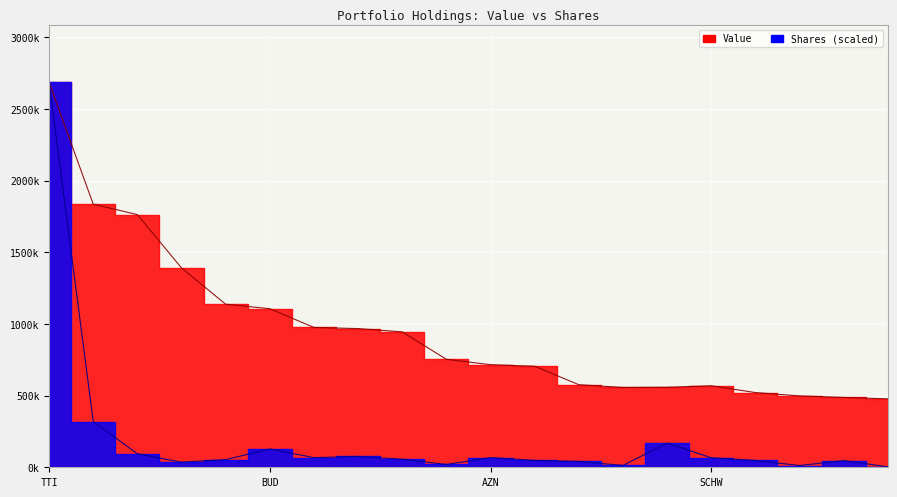

The value of Value at DVY is 944326.0. True or false?

True